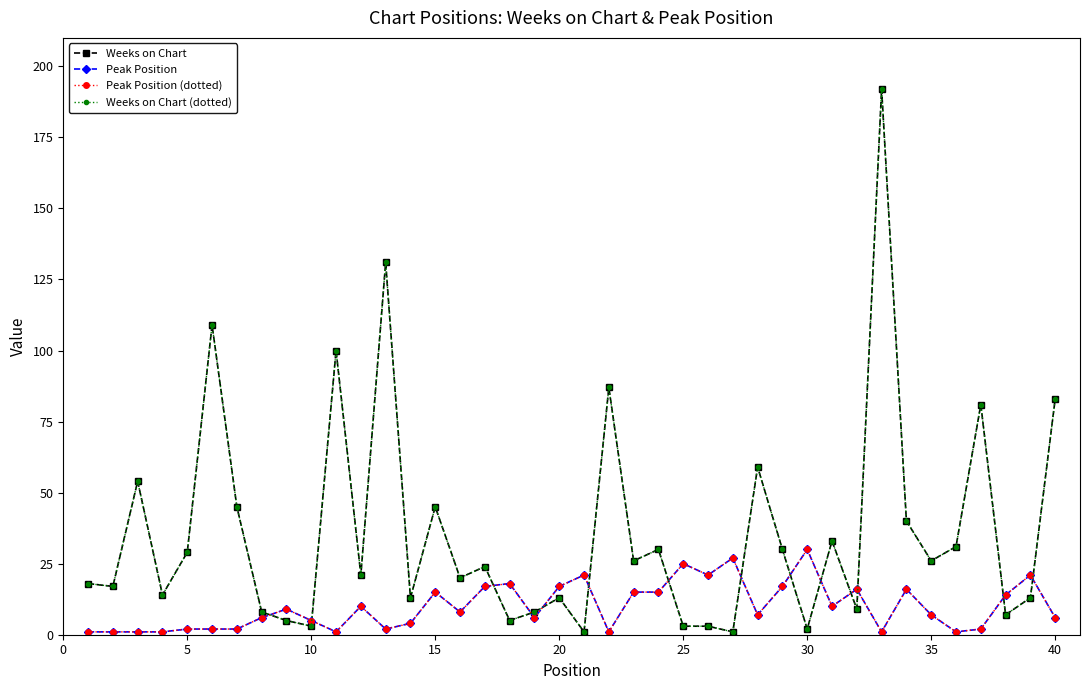

Does the chart have visible grid lines?

No